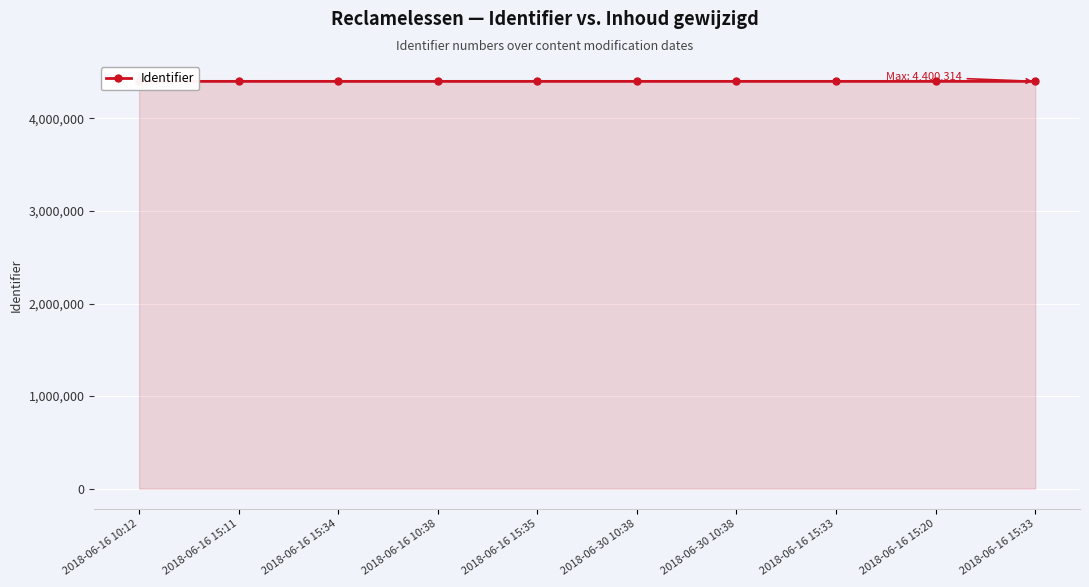

Which has a higher value, 2018-06-16 15:11 or 2018-06-30 10:38?

2018-06-16 15:11